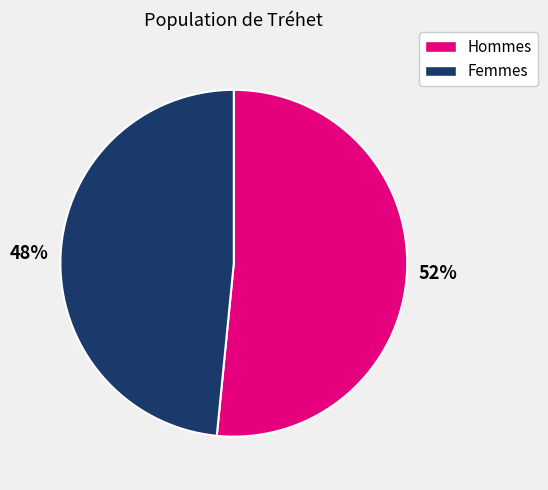

To the nearest percent, what is the average slice percentage?

50%